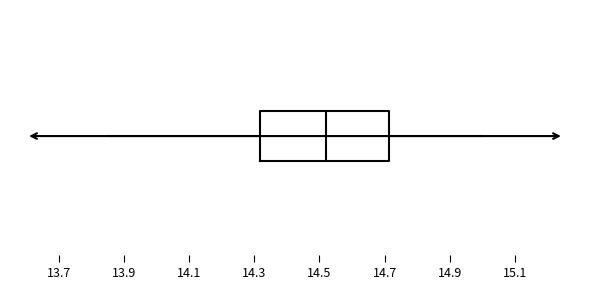

Where does the left whisker of the box end on the x-axis? The values are not printed on the chart, so give them approximately, as read against the axis.

13.86